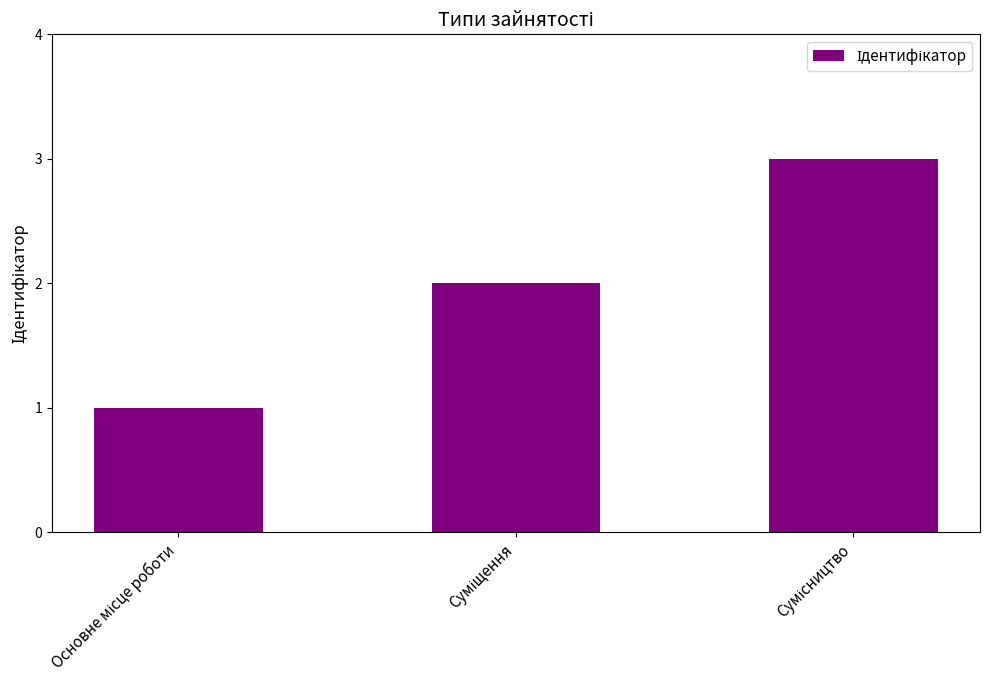

What is the value of the 2nd bar from the left?

2